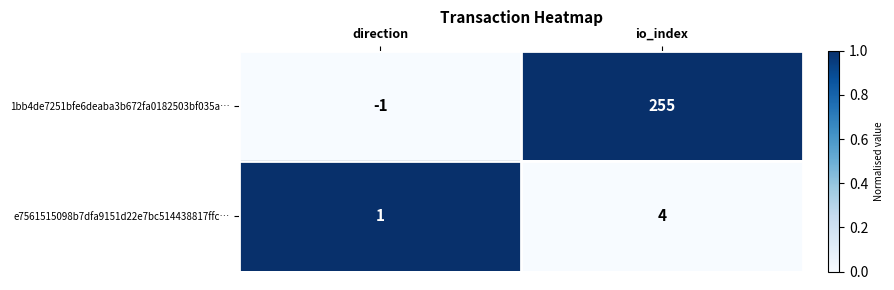

What is the difference between the maximum and minimum values in the 1bb4de7251bfe6deaba3b672fa0182503bf035a… series?

256